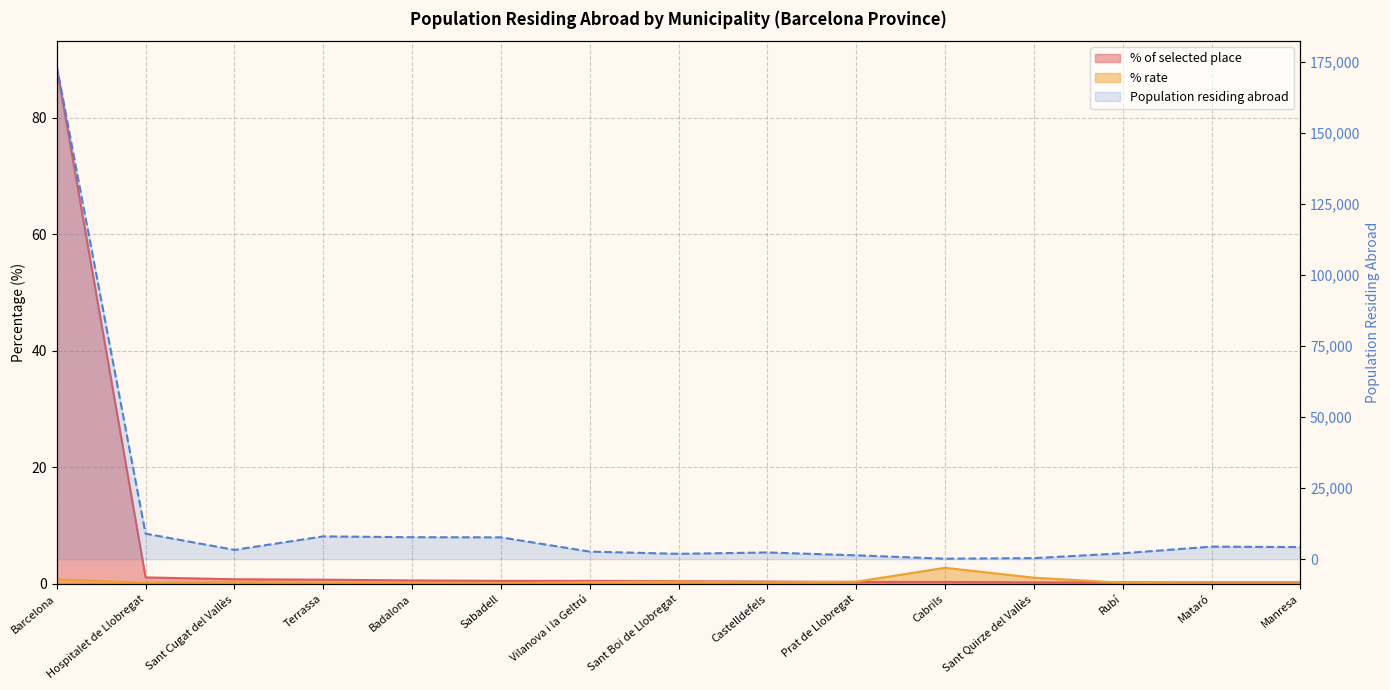

What is the difference between the maximum and minimum values in the Population residing abroad series?

173505.0